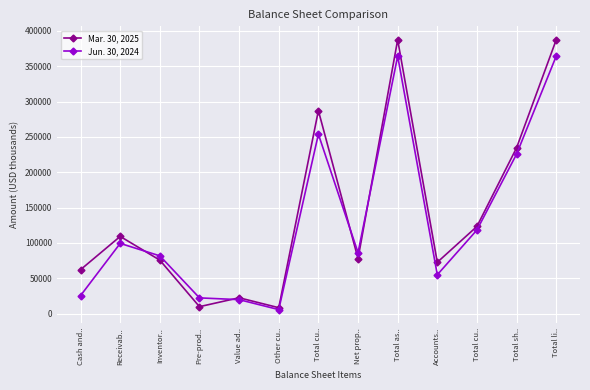

Count the number of data series in this chart.

2